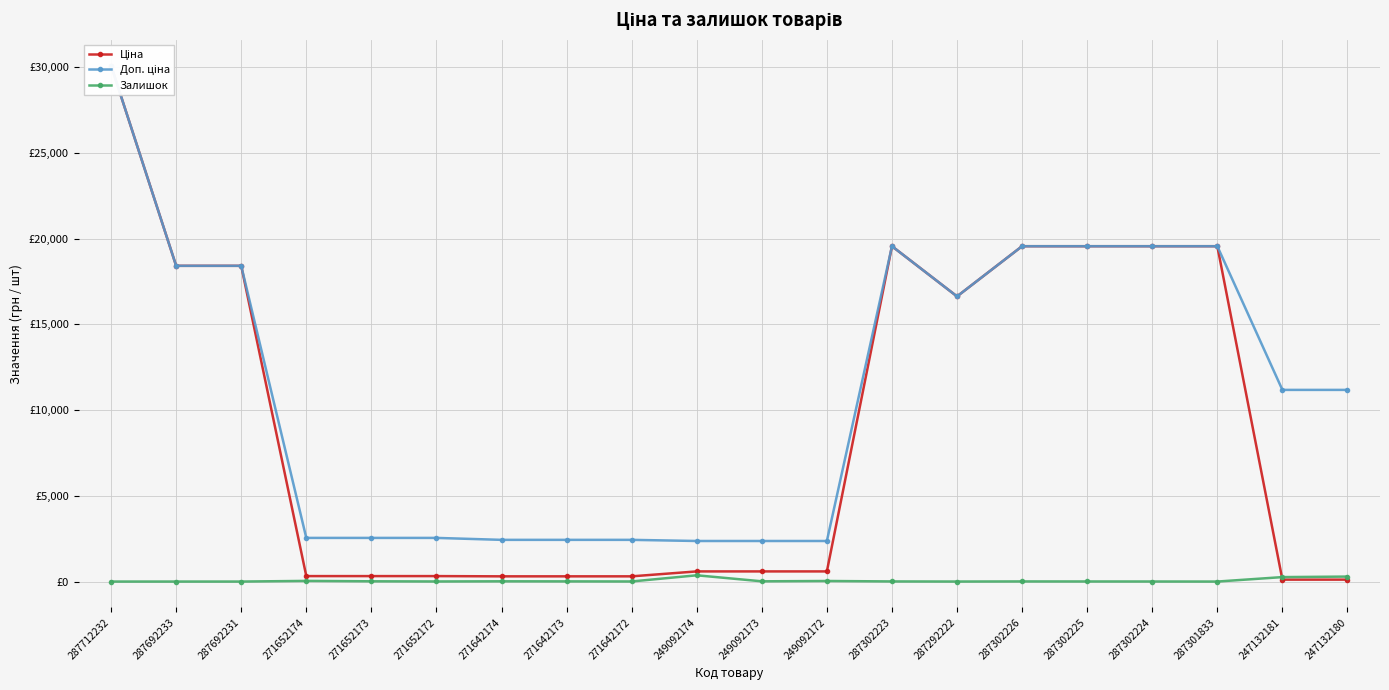

Is this an area chart (filled region under the line)?

No